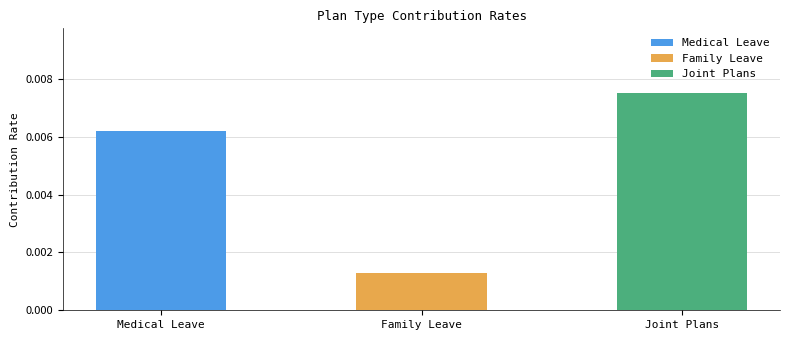

List the labels in order of value, smallest first.

Family Leave, Medical Leave, Joint Plans